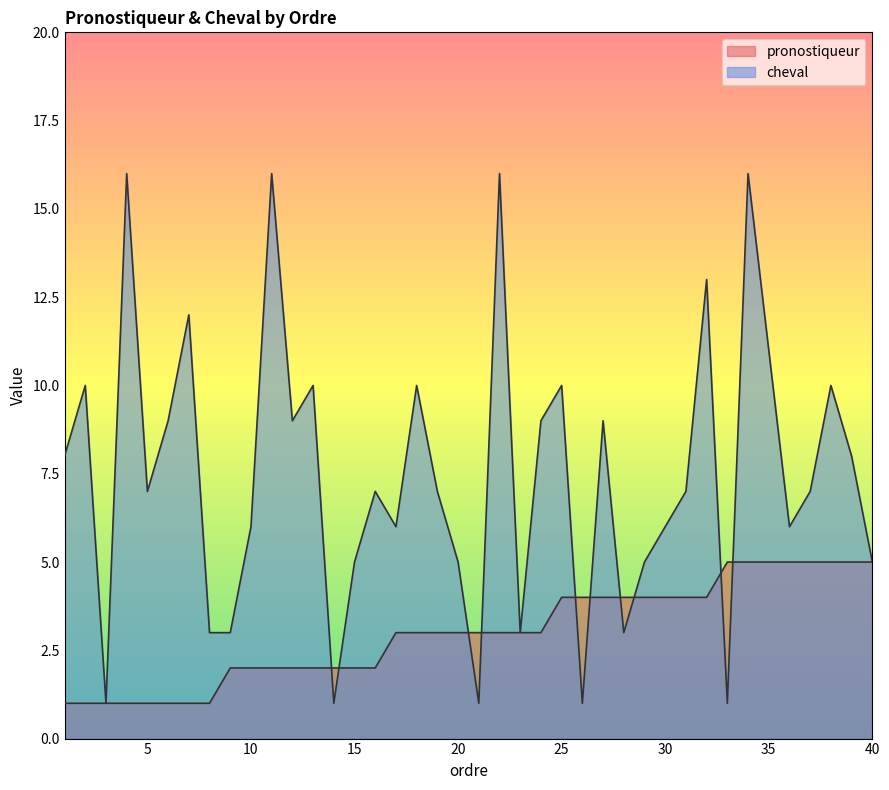

At how many categories does at least one series exceed 10?

7